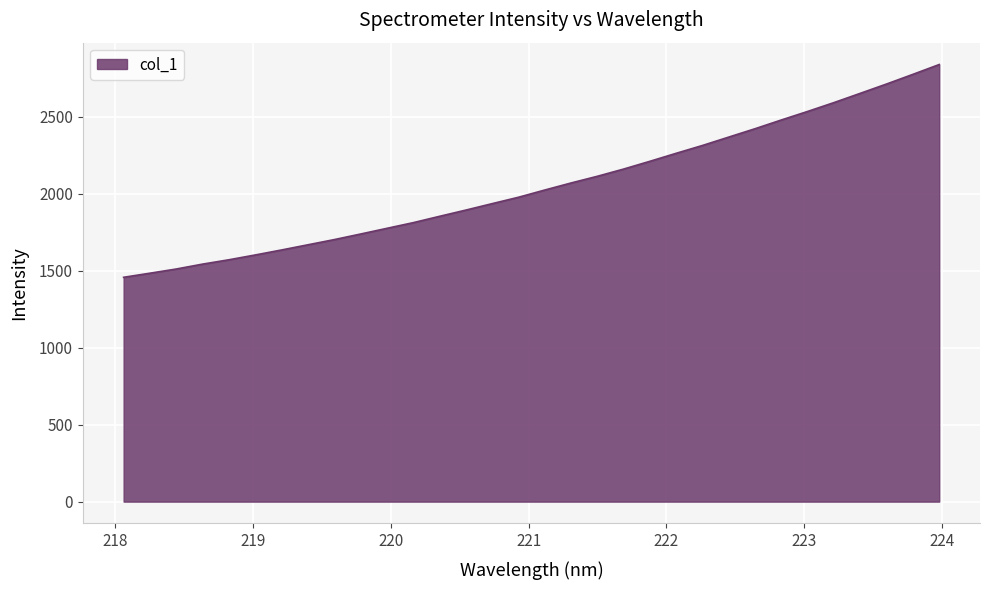

What is the greatest value displayed?

2840.8